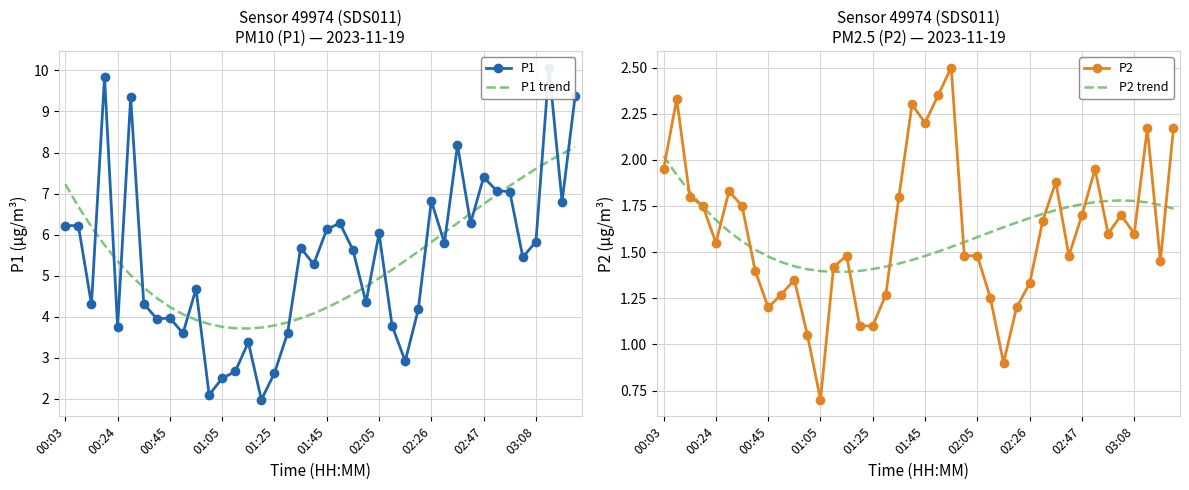

Is it true that P1 trend equals 5.4 at 00:24?

True